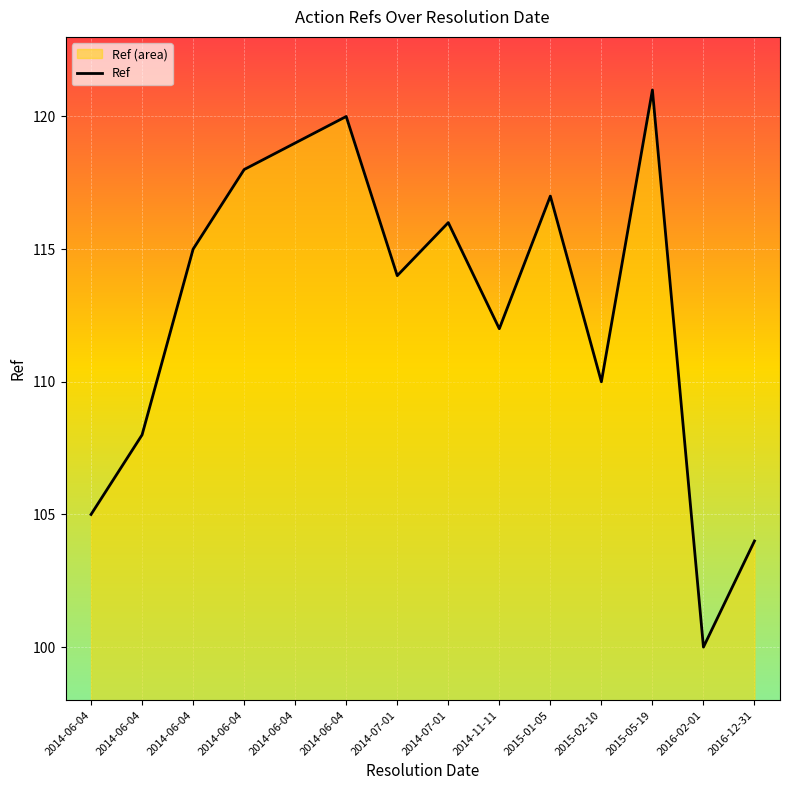

Reading left to right, transcribe all the data shown in this chart.

2014-06-04=105	2014-06-04=108	2014-06-04=115	2014-06-04=118	2014-06-04=119	2014-06-04=120	2014-07-01=114	2014-07-01=116	2014-11-11=112	2015-01-05=117	2015-02-10=110	2015-05-19=121	2016-02-01=100	2016-12-31=104